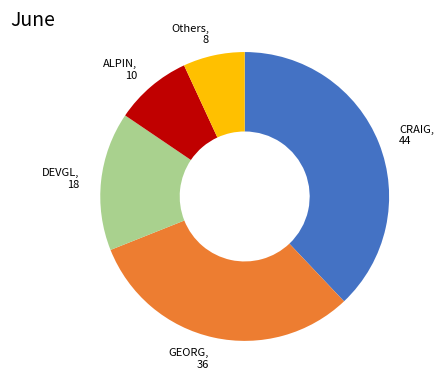

What is the largest slice in the pie chart?

CRAIG